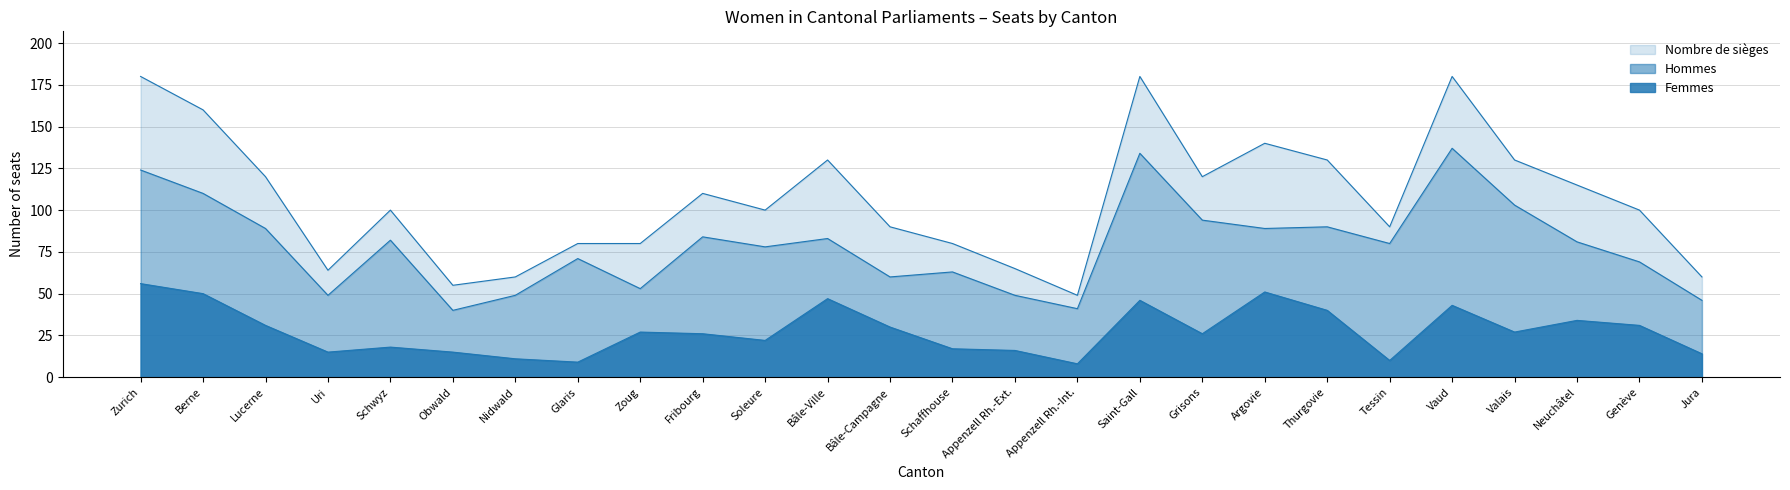

True or false: Femmes has a value of 47 at Bâle-Ville.

True